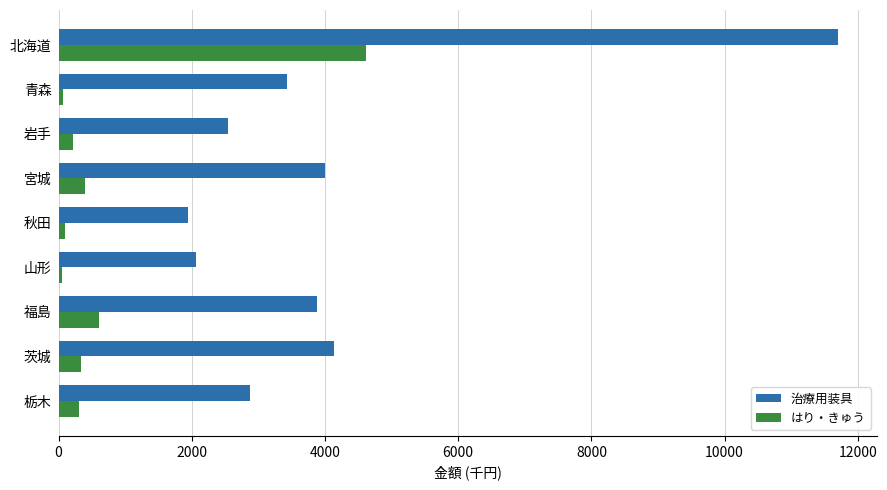

Which series has the largest total across all categories?

治療用装具